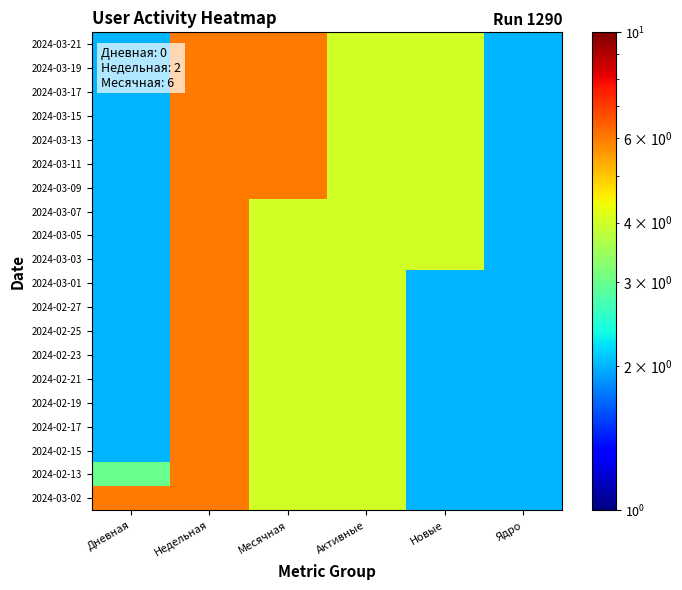

What is the spread (max minus min) of values at Новые?

2